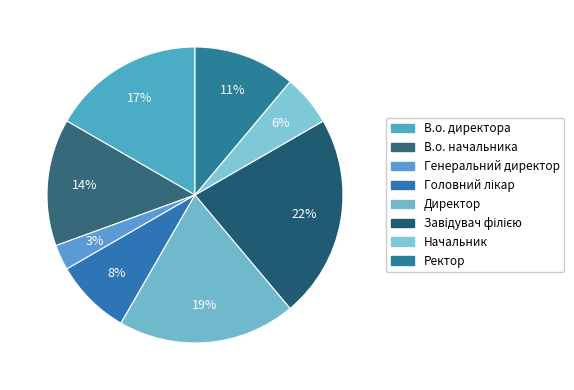

The В.о. директора slice represents 29% of the pie. True or false?

False